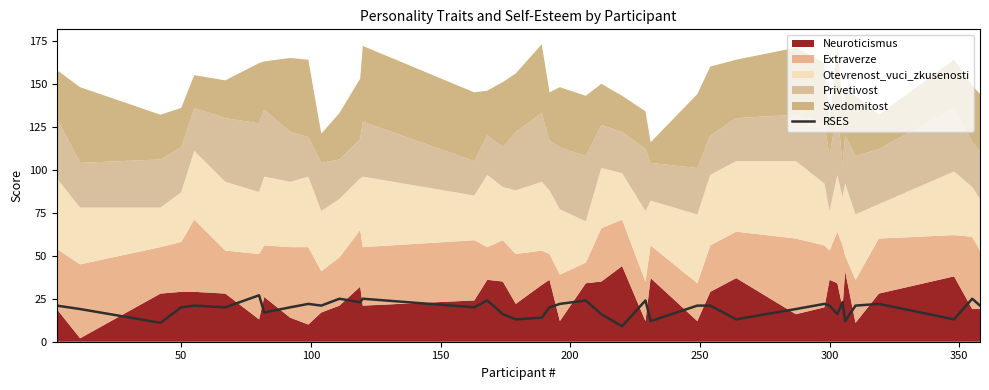

What is the highest value of the RSES series?

27